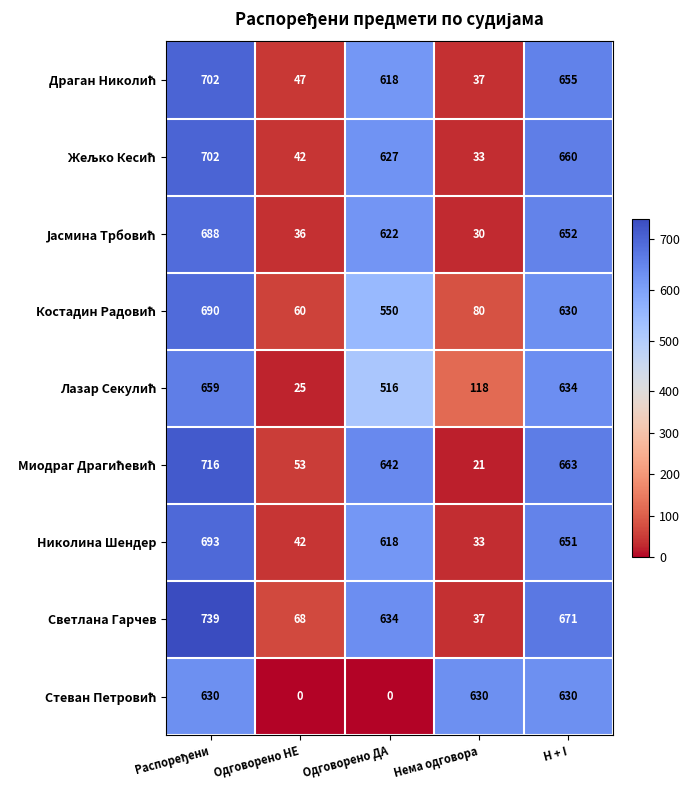

What is the sum of the Николина Шендер values at Одговорено ДА and Нема одговора?

651